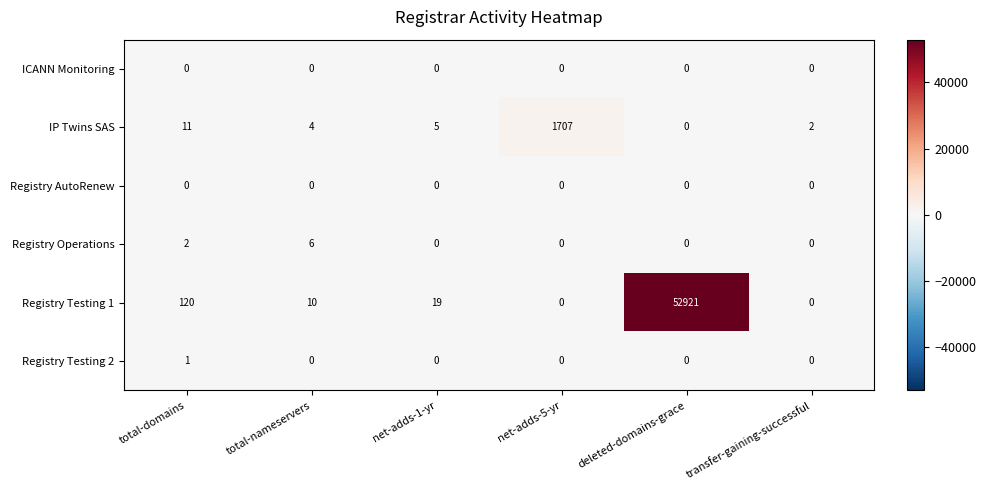

True or false: Registry Operations has a value of 1 at total-domains.

False